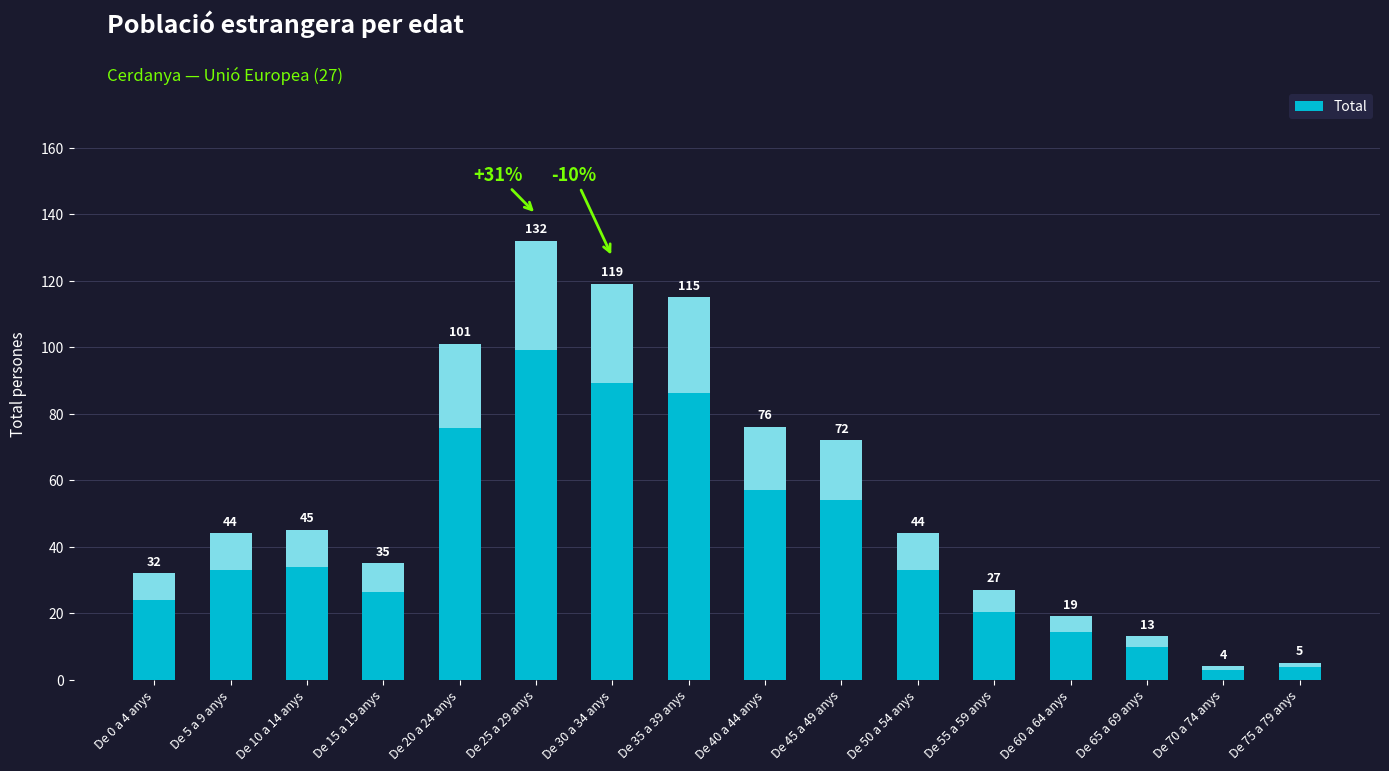

Where is the data nearest to the value 68?

De 45 a 49 anys